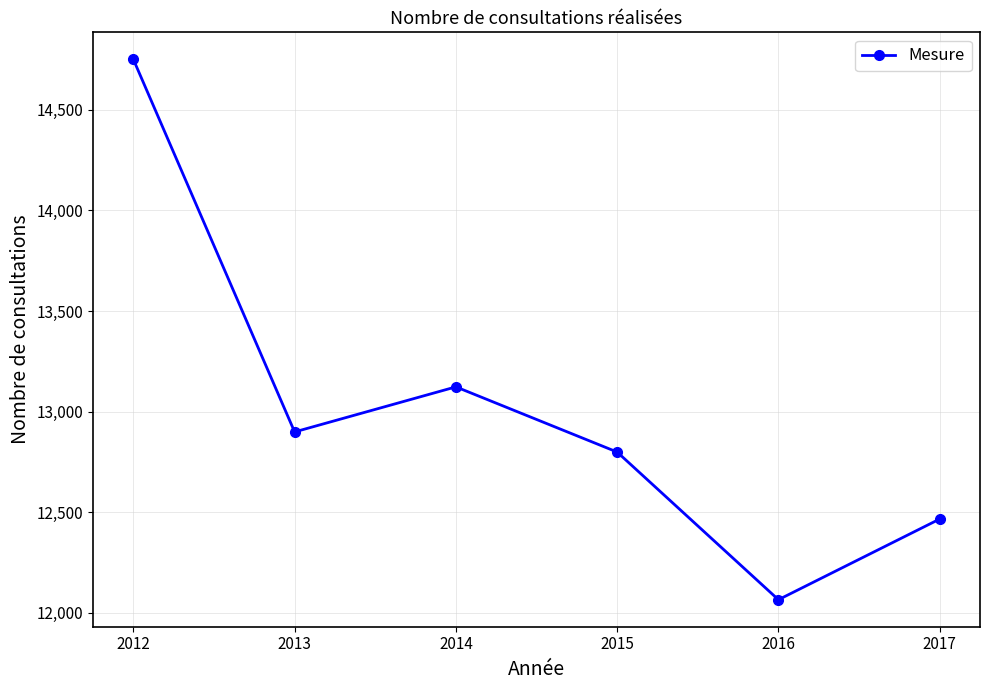

What is the greatest value displayed?

14751